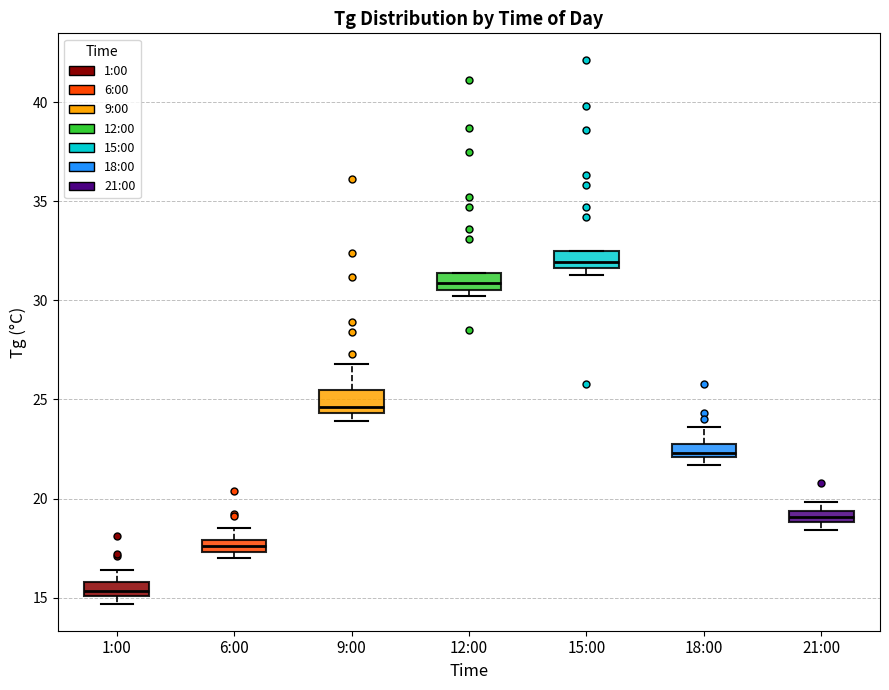

Where does the median line of the box for 1:00 sit on the y-axis? The values are not printed on the chart, so give them approximately, as read against the axis.

15.5